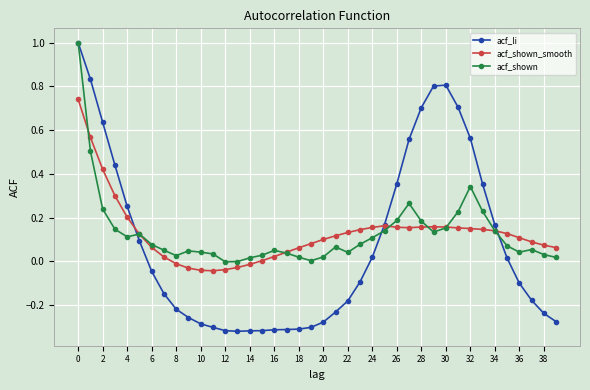

Which series has the widest spread of values?

acf_li